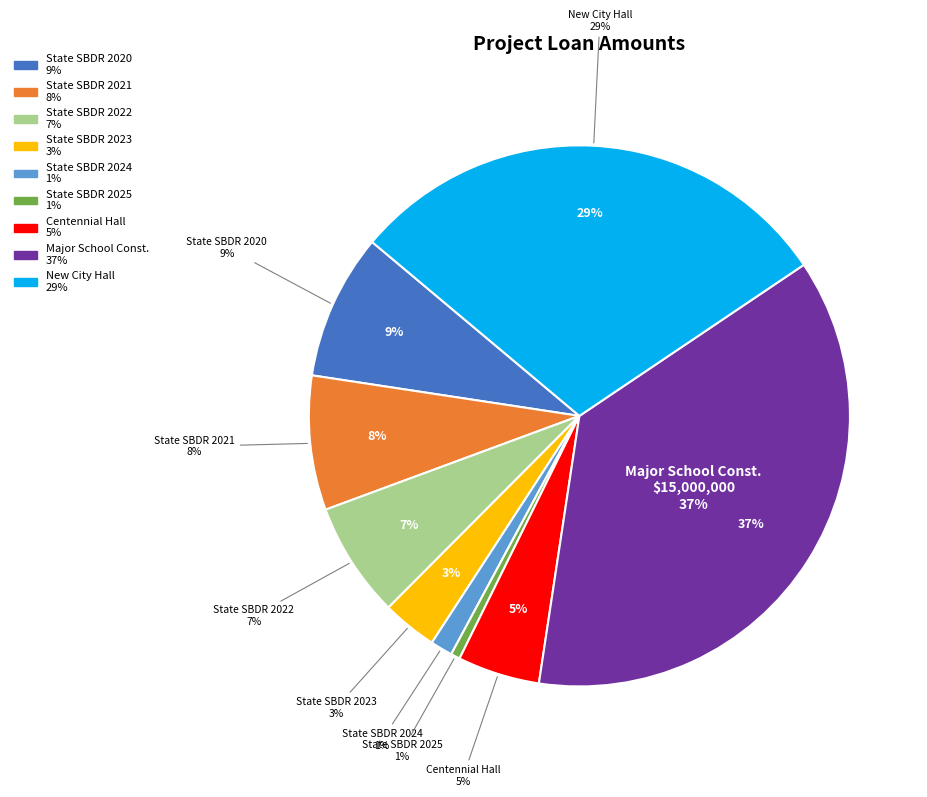

Does State SBDR 2020 represent more than half of the total?

No